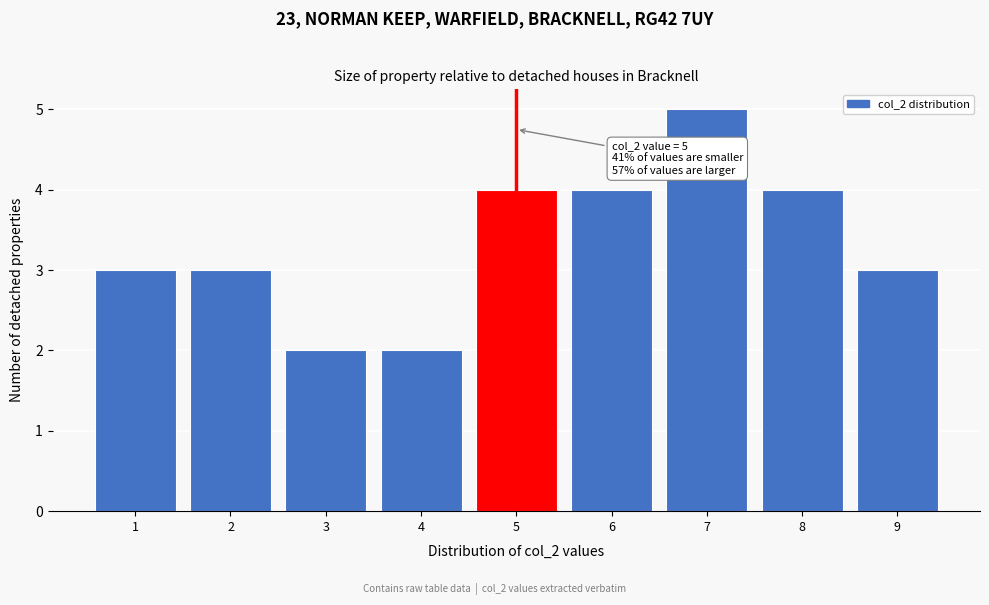

Over which range of the x-axis is the bar tallest?

6.5 to 7.5